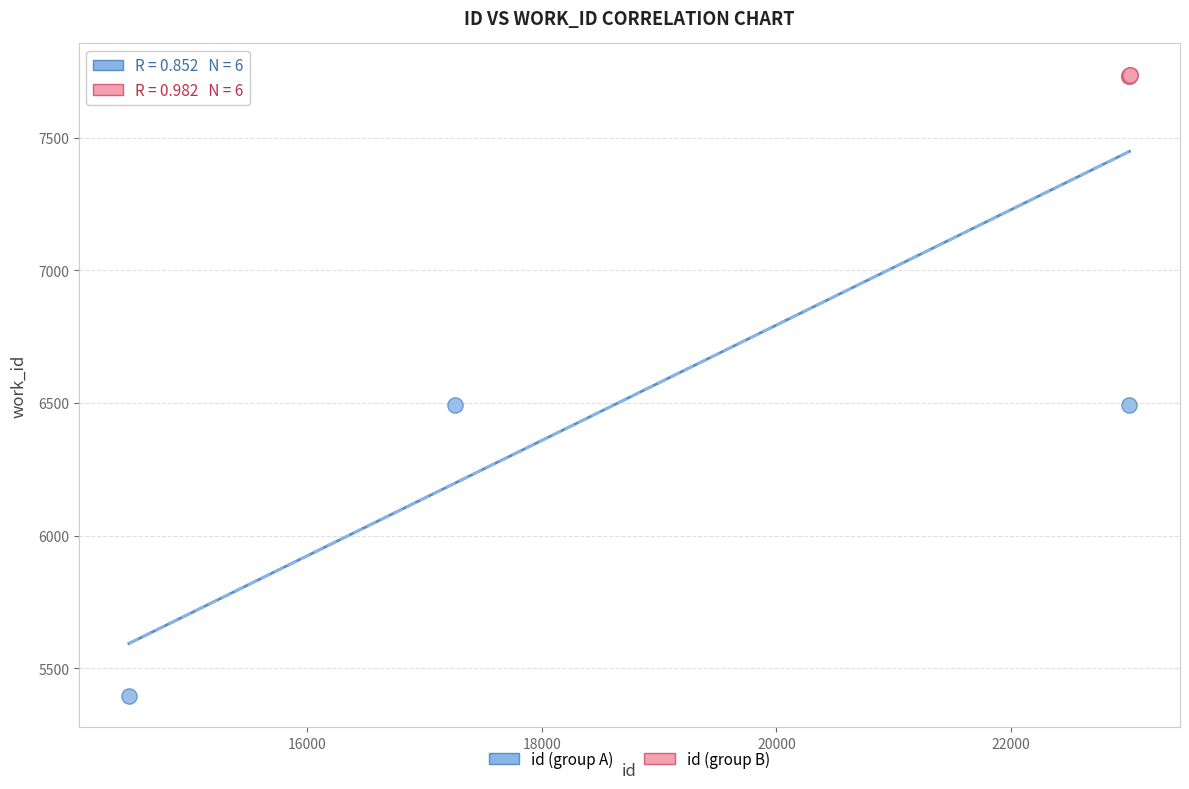

What are all the series names shown in the legend?

id (group A), id (group B)